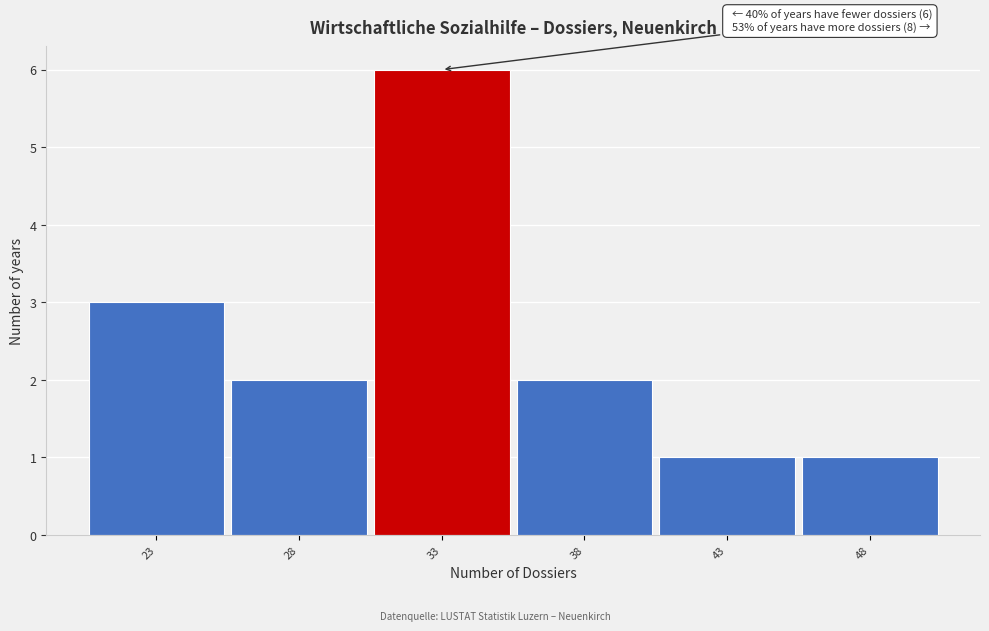

Reading left to right, what are all the values shown in this chart?

3	2	6	2	1	1